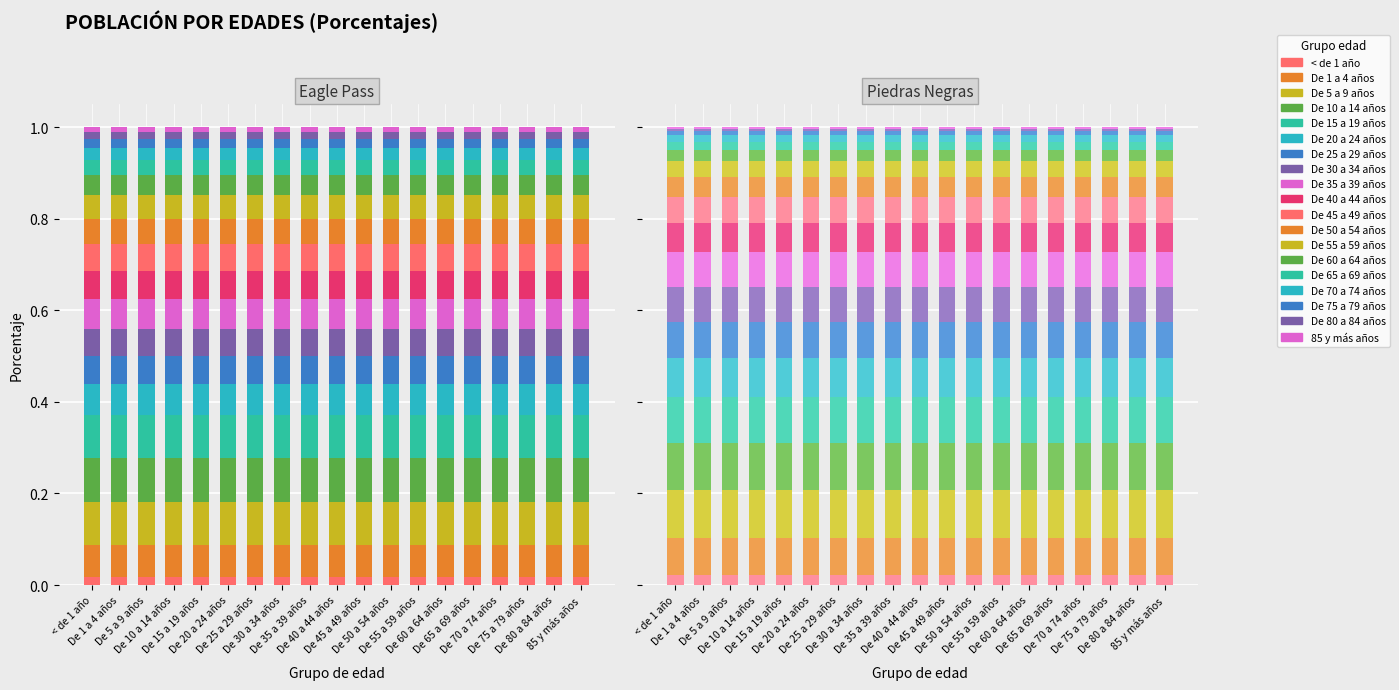

Reading right to left, what are all the values shown in this chart?

Eagle Pass: 85 y más años=0.0	De 80 a 84 años=0.0	De 75 a 79 años=0.0	De 70 a 74 años=0.0	De 65 a 69 años=0.0	De 60 a 64 años=0.0	De 55 a 59 años=0.1	De 50 a 54 años=0.1	De 45 a 49 años=0.1	De 40 a 44 años=0.1	De 35 a 39 años=0.1	De 30 a 34 años=0.1	De 25 a 29 años=0.1	De 20 a 24 años=0.1	De 15 a 19 años=0.1	De 10 a 14 años=0.1	De 5 a 9 años=0.1	De 1 a 4 años=0.1	< de 1 año=0.0
Piedras Negras: 85 y más años=0.0	De 80 a 84 años=0.0	De 75 a 79 años=0.0	De 70 a 74 años=0.0	De 65 a 69 años=0.0	De 60 a 64 años=0.0	De 55 a 59 años=0.0	De 50 a 54 años=0.0	De 45 a 49 años=0.1	De 40 a 44 años=0.1	De 35 a 39 años=0.1	De 30 a 34 años=0.1	De 25 a 29 años=0.1	De 20 a 24 años=0.1	De 15 a 19 años=0.1	De 10 a 14 años=0.1	De 5 a 9 años=0.1	De 1 a 4 años=0.1	< de 1 año=0.0